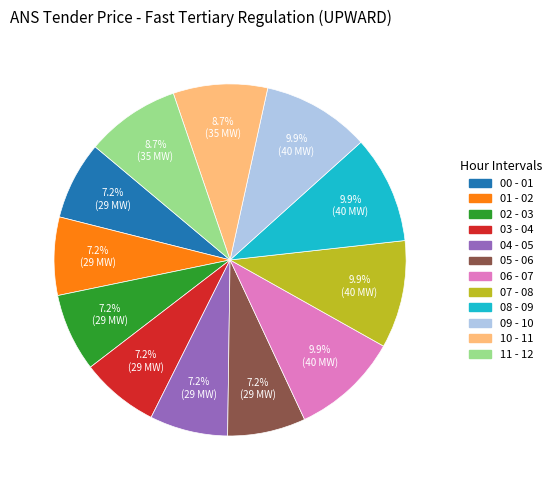

To the nearest percent, what percentage of the pie is 11 - 12?

9%